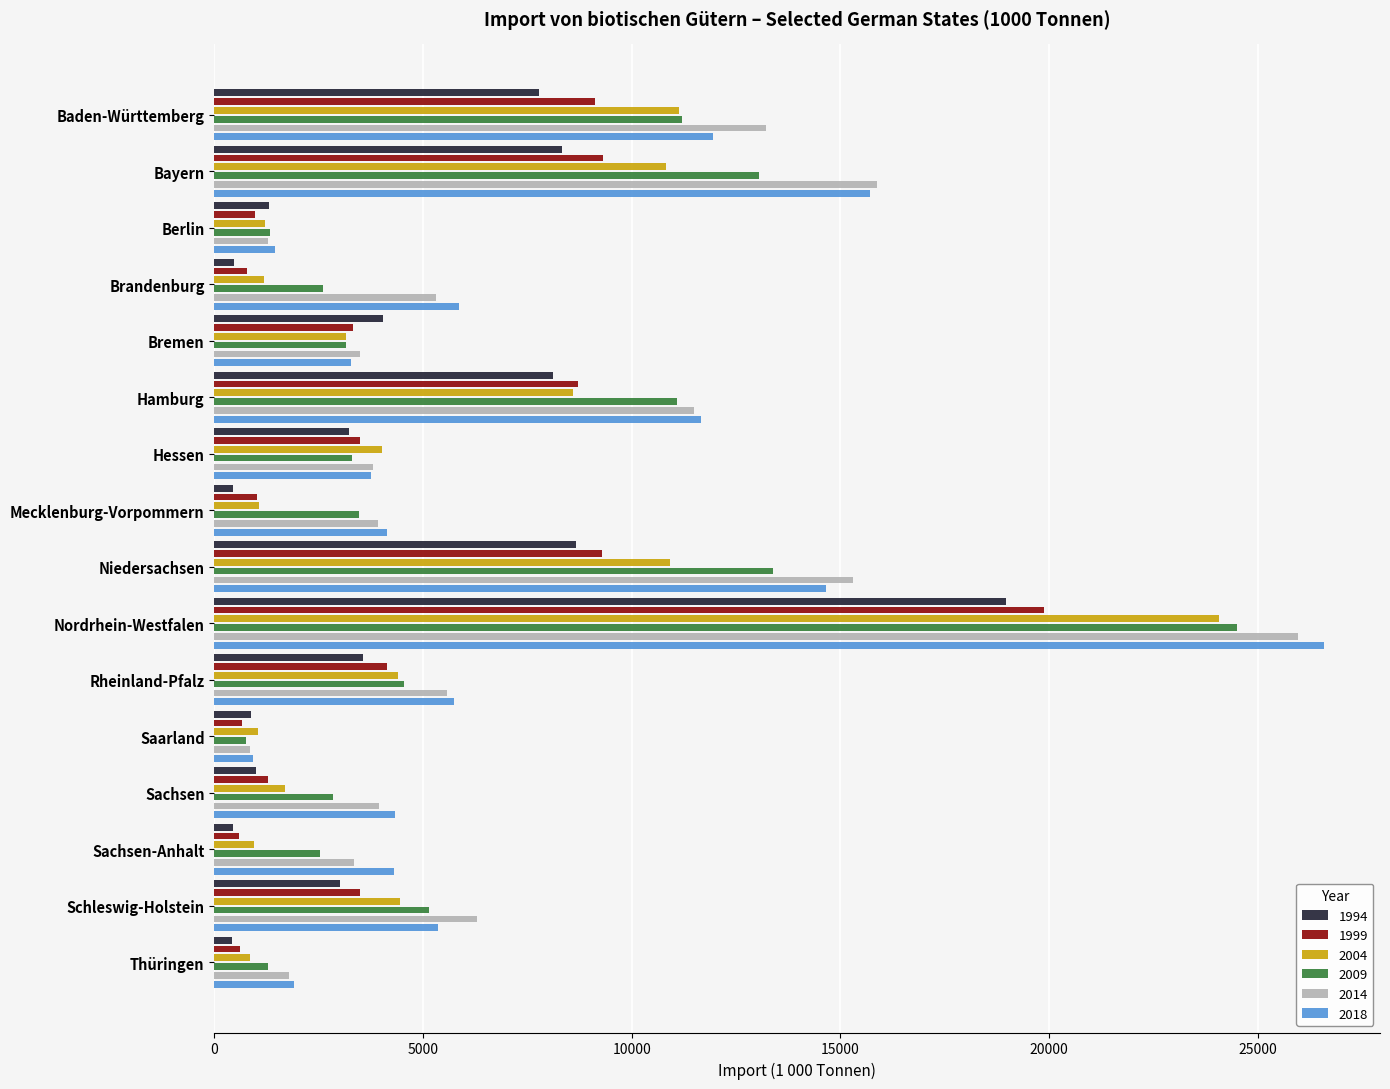

At which label is 2009 closest to 12627?

Bayern